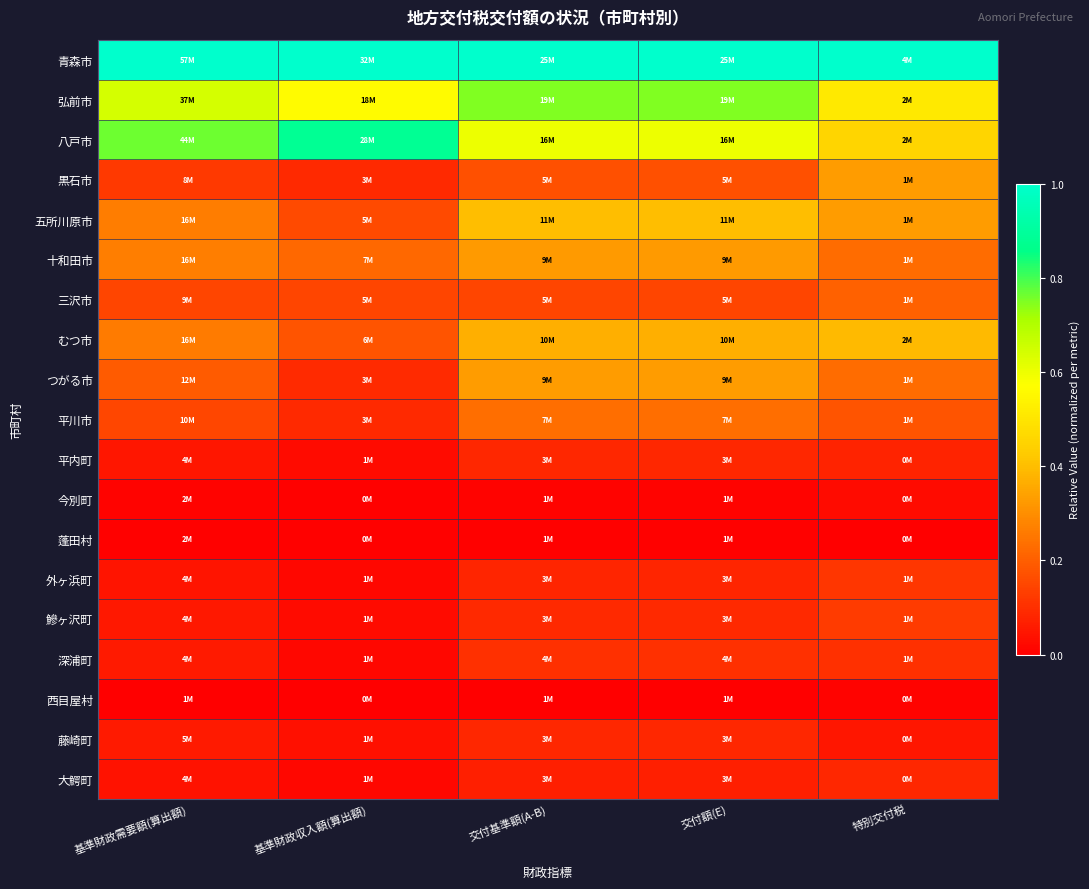

Which label corresponds to the largest value in the chart?

基準財政需要額(算出額)